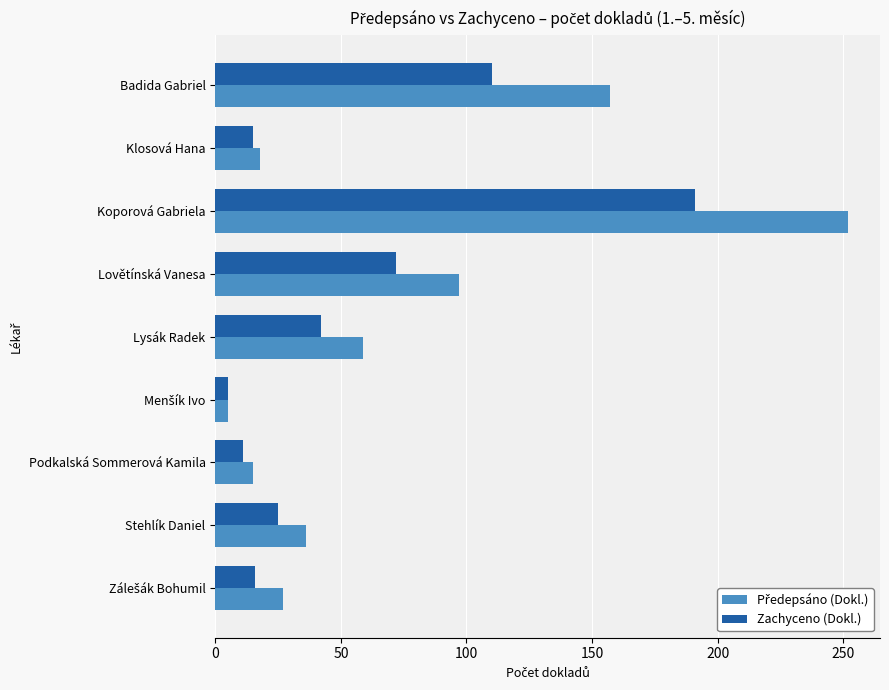

Which category has the highest value across all series?

Koporová Gabriela